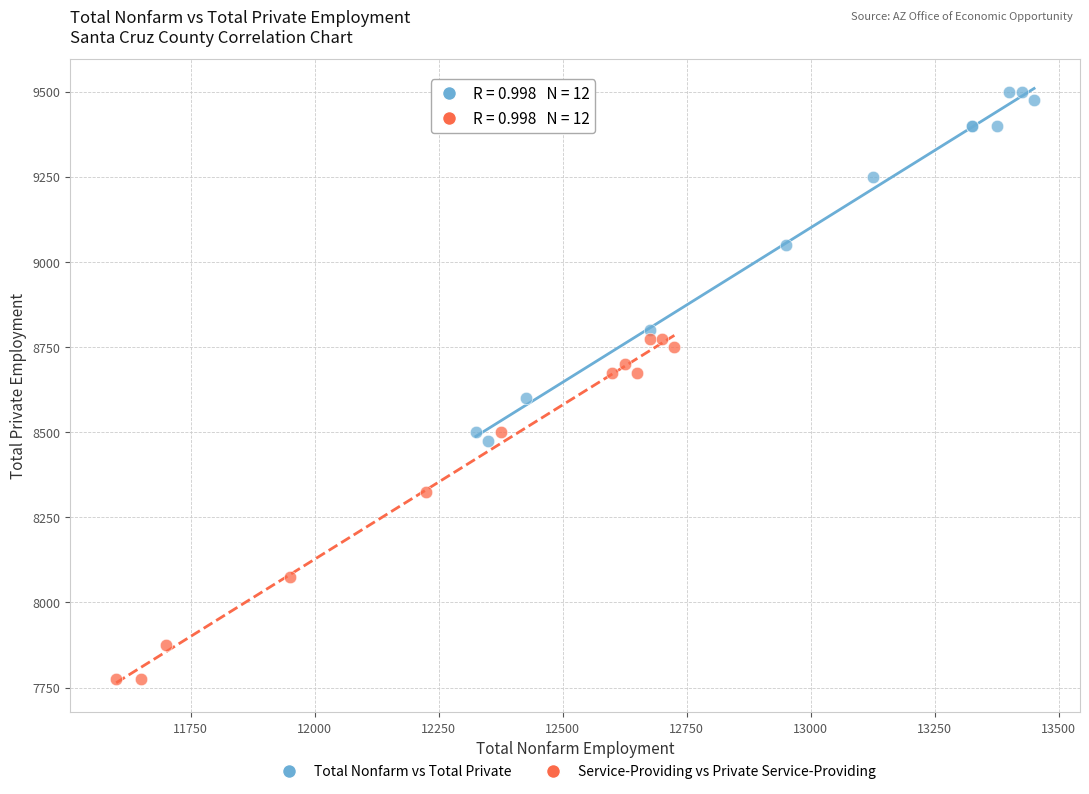

Which series reaches the minimum Y coordinate?

Service-Providing vs Private Service-Providing